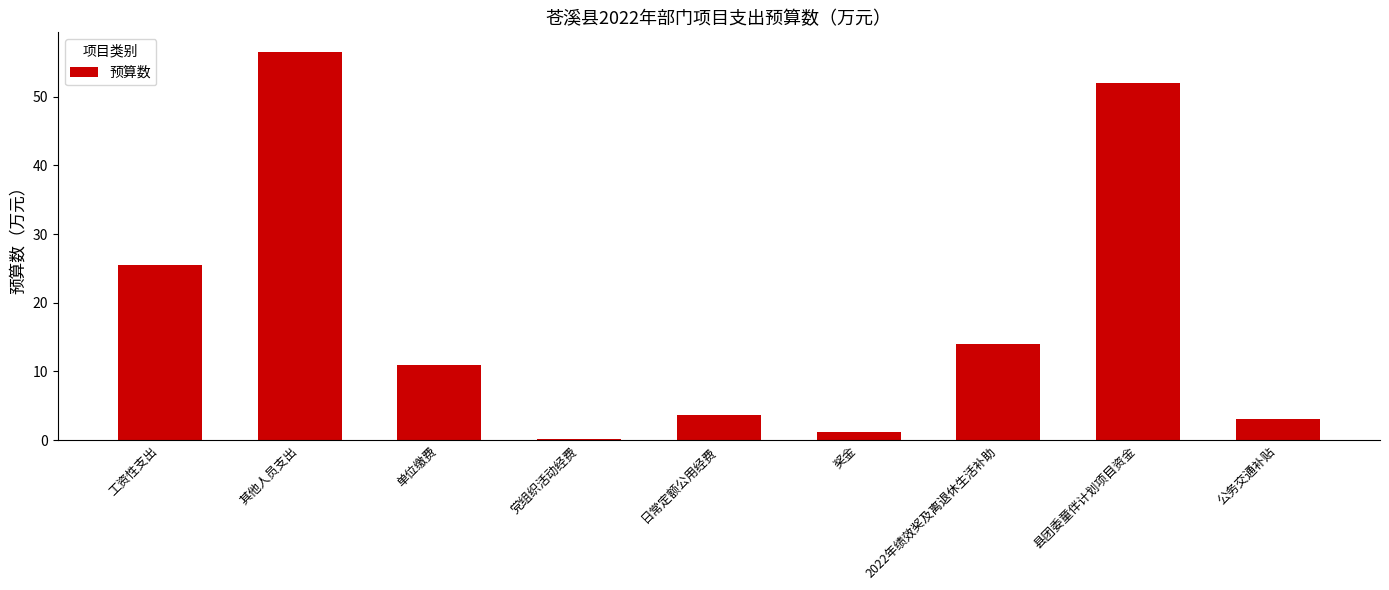

Approximately how many times larger is the value at 县团委童伴计划项目资金 compared to 公务交通补贴?

16.7